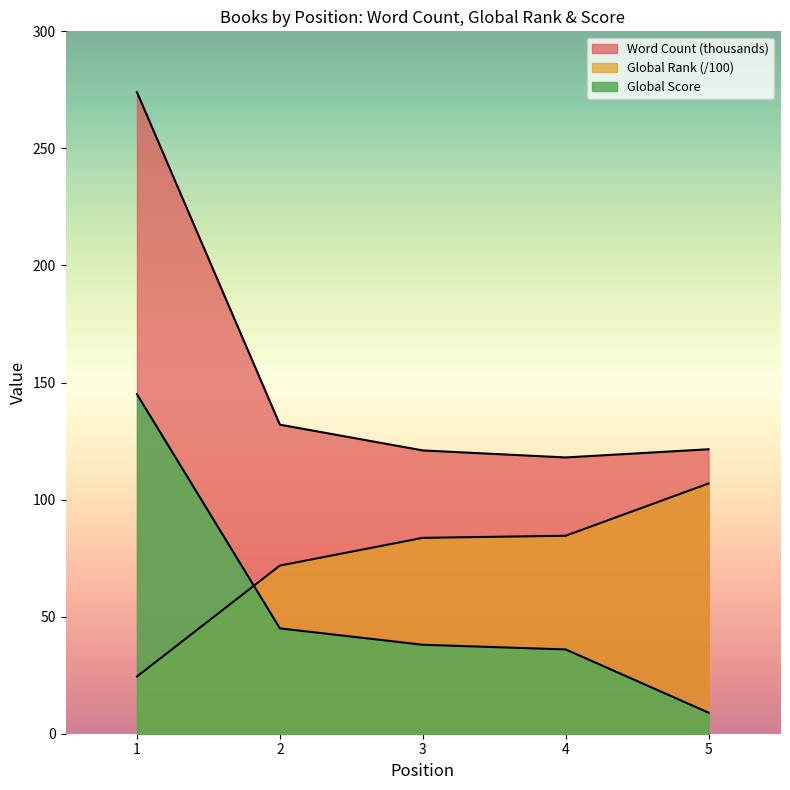

Is it true that Global Score equals 213.4 at 1?

False